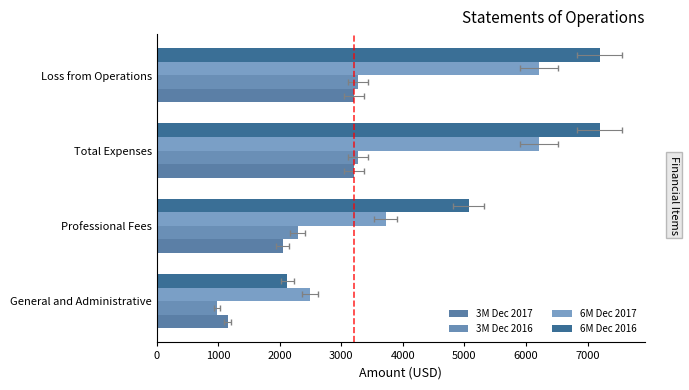

What is the value of the 3M Dec 2017 bar at the 4th from the left?

3208